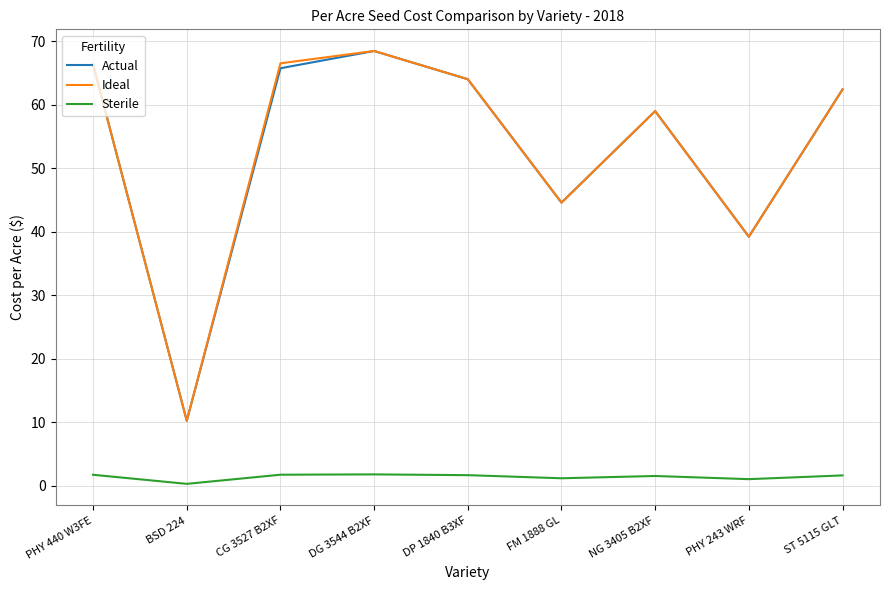

True or false: Actual and Sterile intersect in this chart.

False